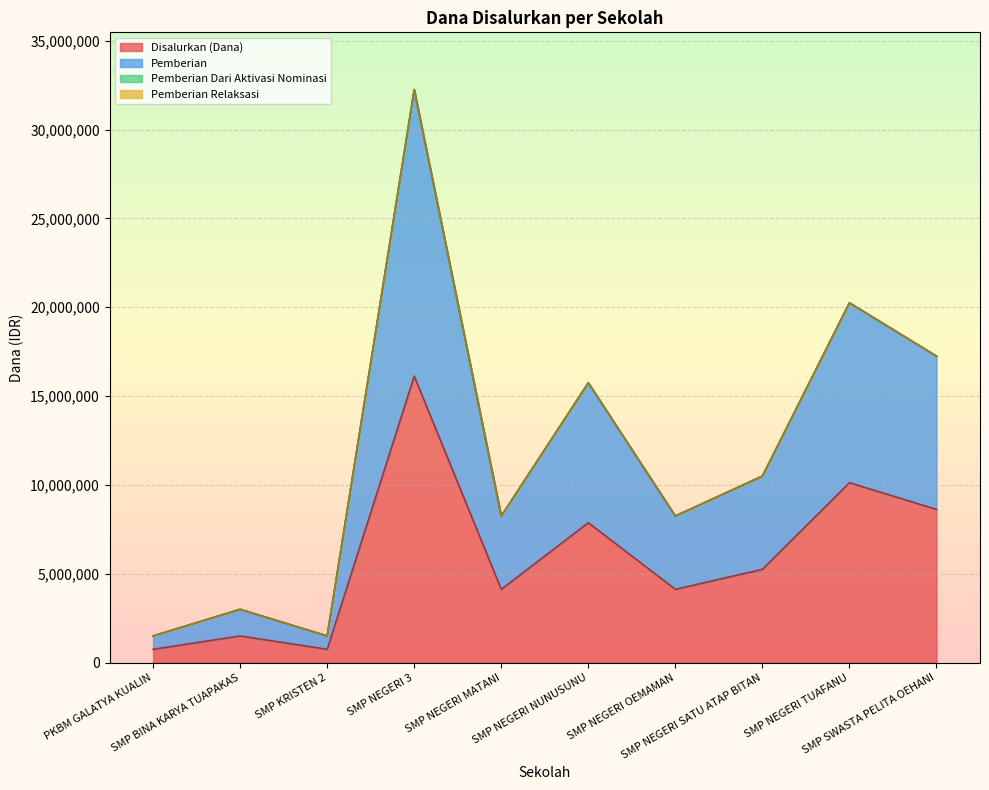

True or false: Pemberian and Disalurkan (Dana) intersect in this chart.

False